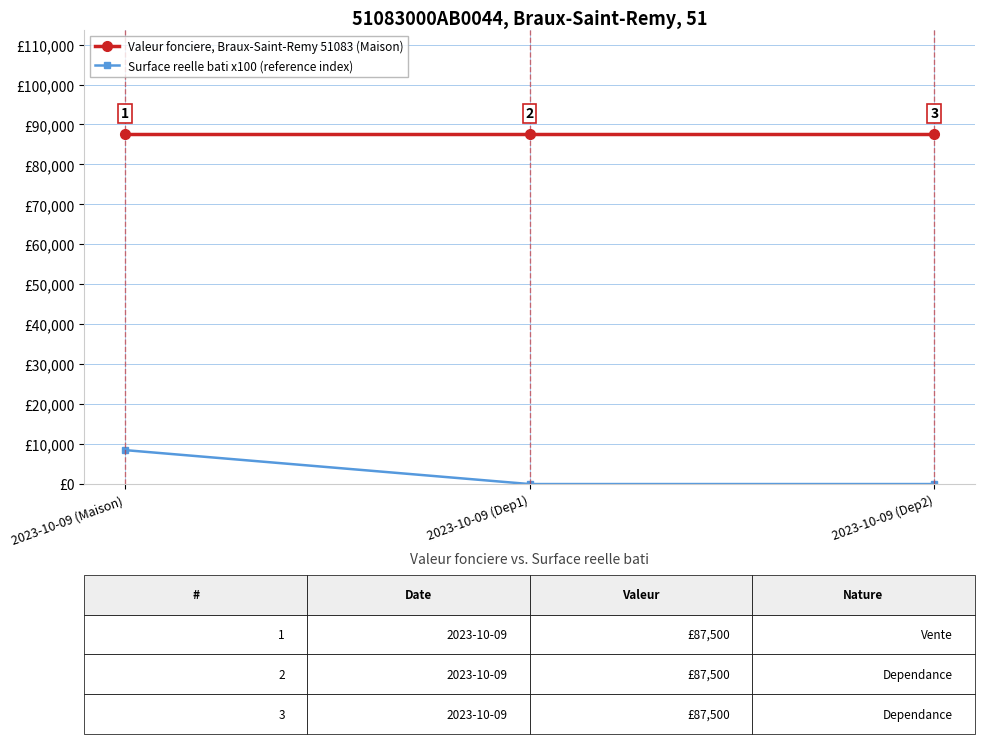

Which series has the largest range (max minus min)?

Surface reelle bati x100 (reference index)